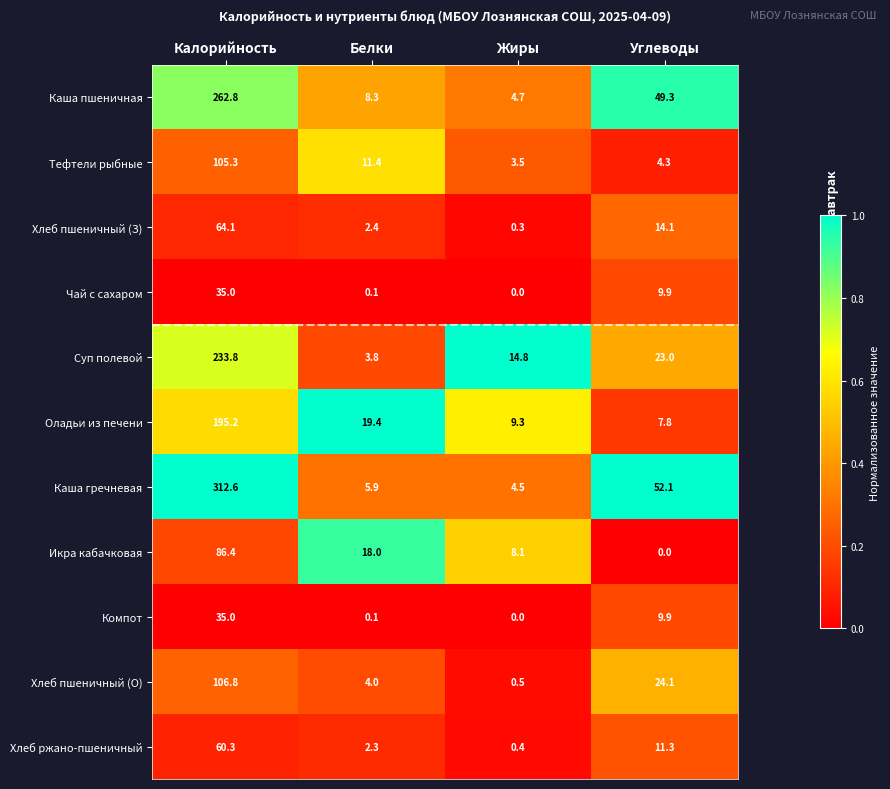

The value of Каша пшеничная at Жиры is 6.2. True or false?

False